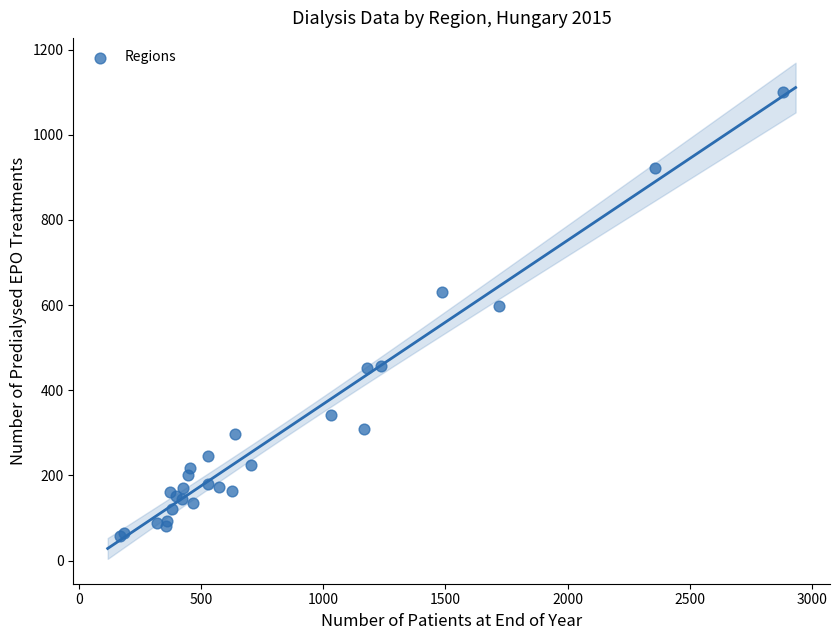

What Y value in the scatter plot is closest to 579?

598